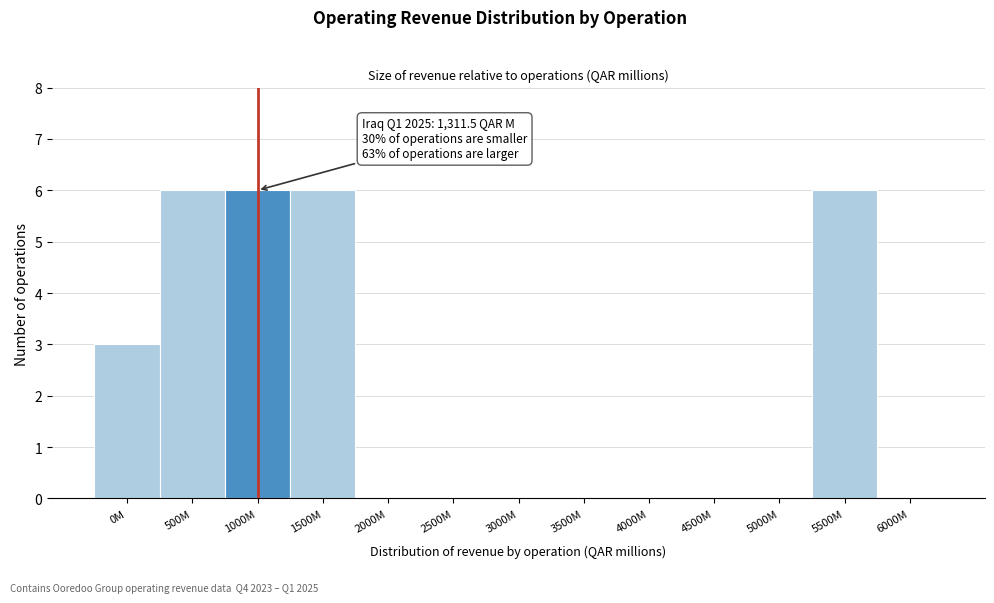

Reading left to right, transcribe all the data shown in this chart.

0M=3	500M=6	1000M=6	1500M=6	2000M=0	2500M=0	3000M=0	3500M=0	4000M=0	4500M=0	5000M=0	5500M=6	6000M=0